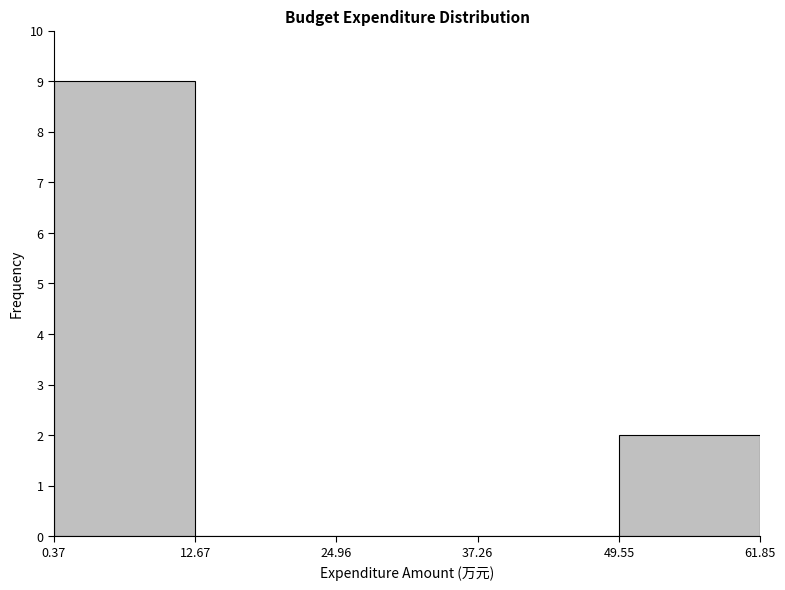

Reading left to right, transcribe this chart: for each bar, give the range it covers on the x-axis and its height. The values are not printed on the chart, so give them approximately, as read against the axis.

0.37 to 12.67: 9
12.67 to 24.96: 0
24.96 to 37.26: 0
37.26 to 49.55: 0
49.55 to 61.85: 2